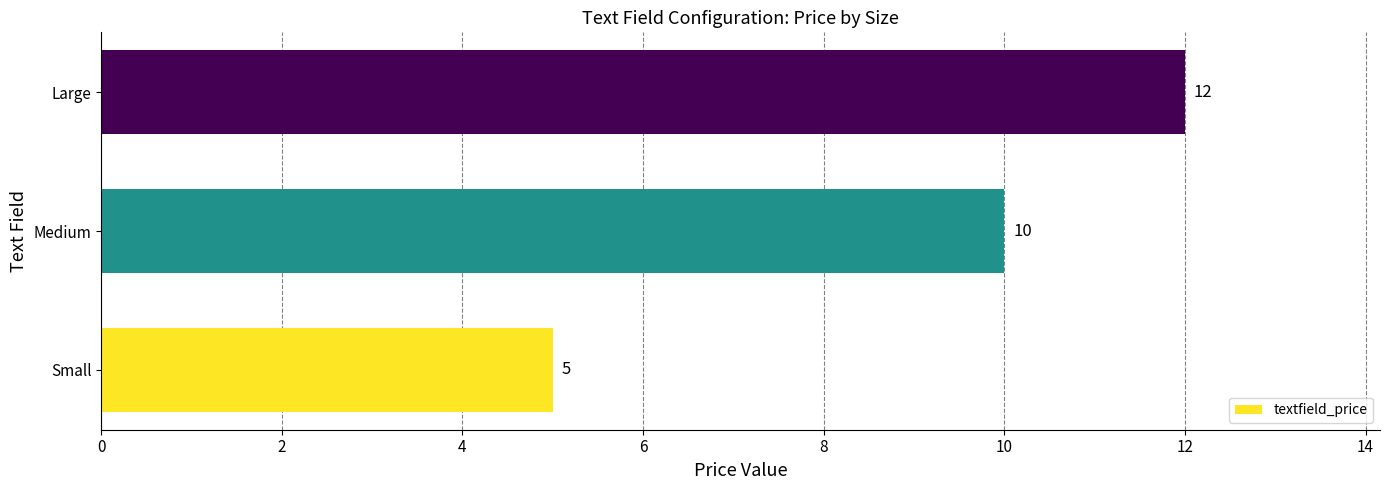

What is the change in value from Small to Large?

+7